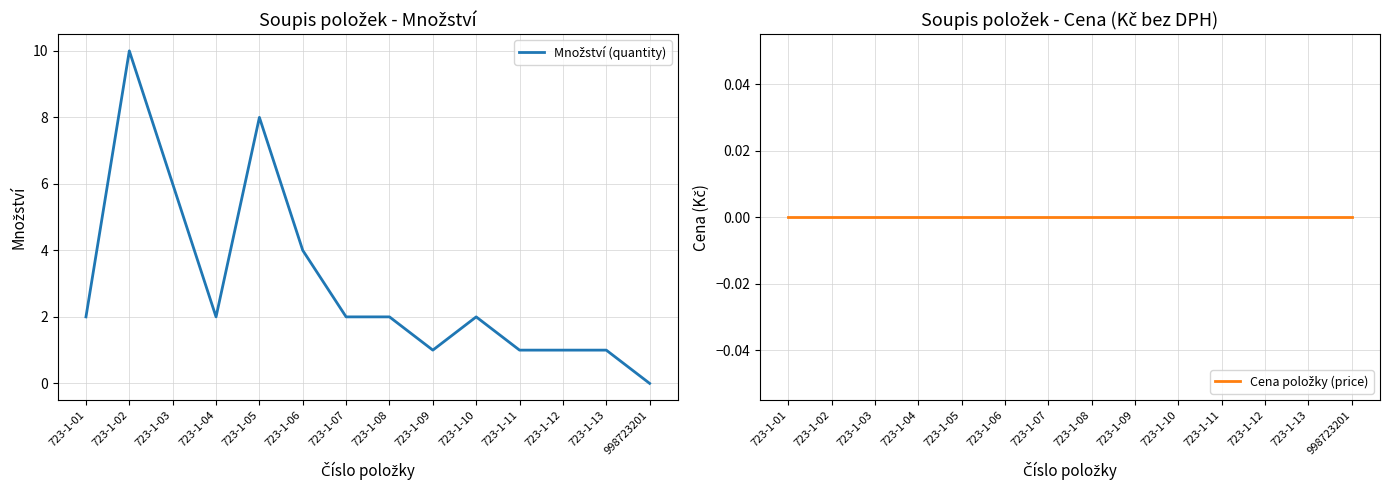

How many data points in Množství (quantity) are above 2?

4